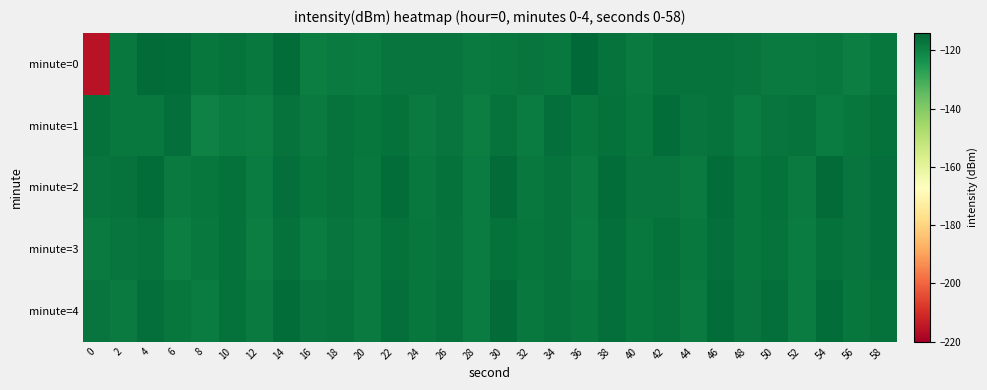

Which series changed the most between 14 and 52?

row_4